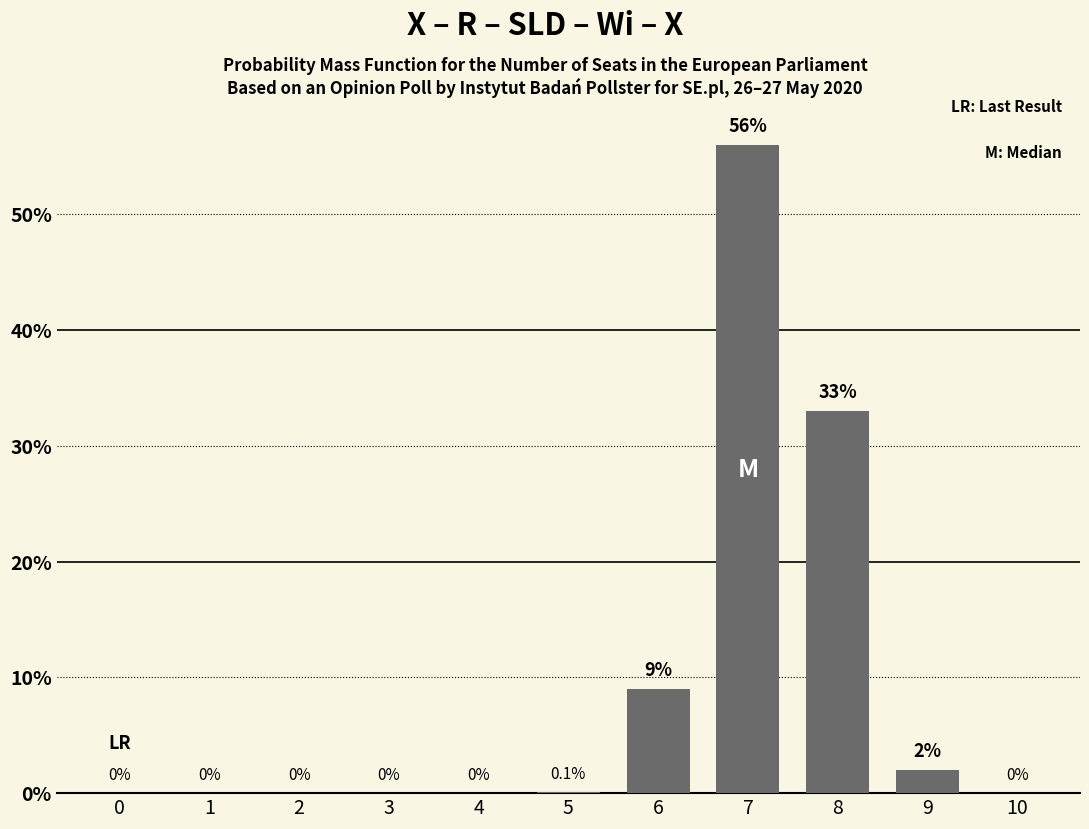

Reading left to right, extract all data points from this chart.

0=0.0	1=0.0	2=0.0	3=0.0	4=0.0	5=0.1	6=9.0	7=56.0	8=33.0	9=2.0	10=0.0